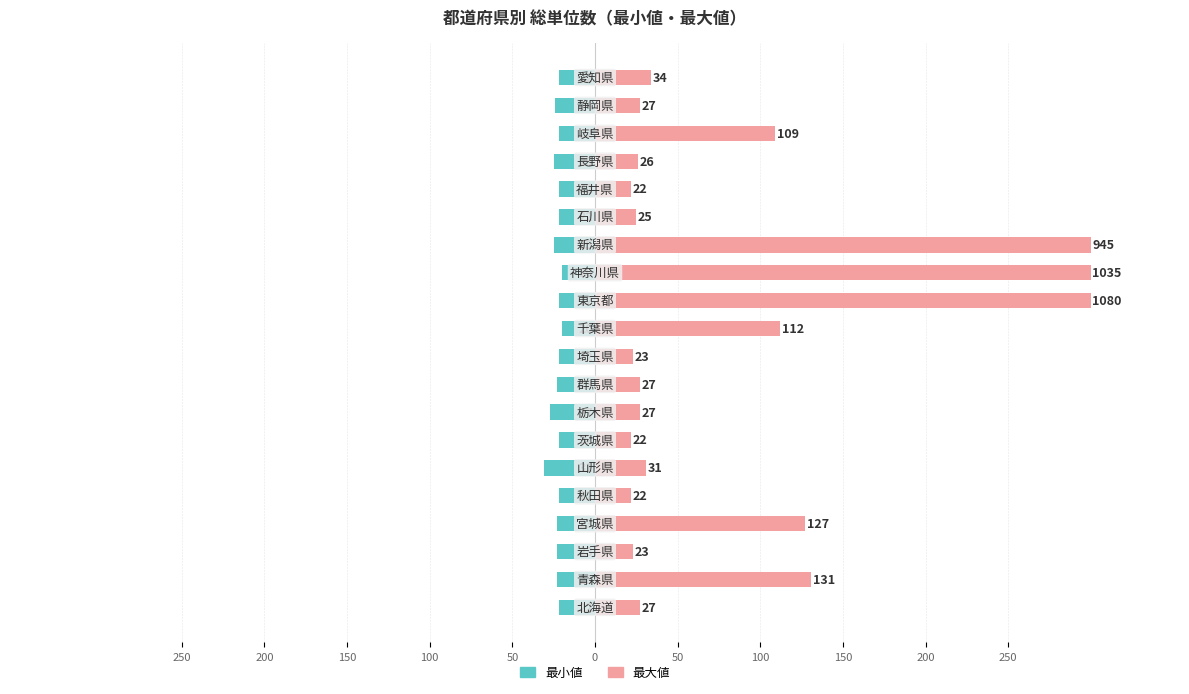

What is the value of the 最大値 bar at the 15th from the left?

25